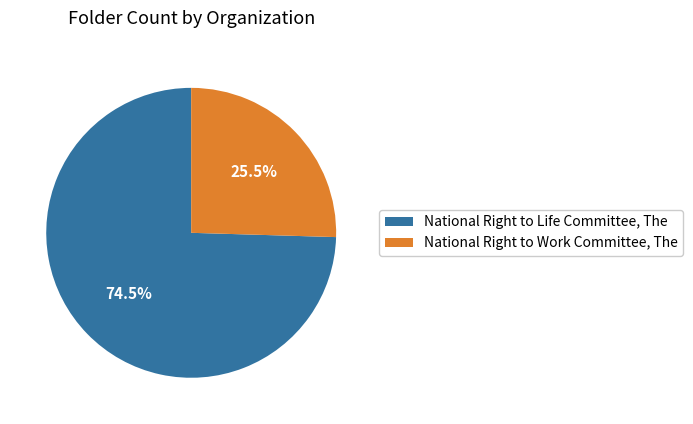

Count the number of slices in the pie.

2